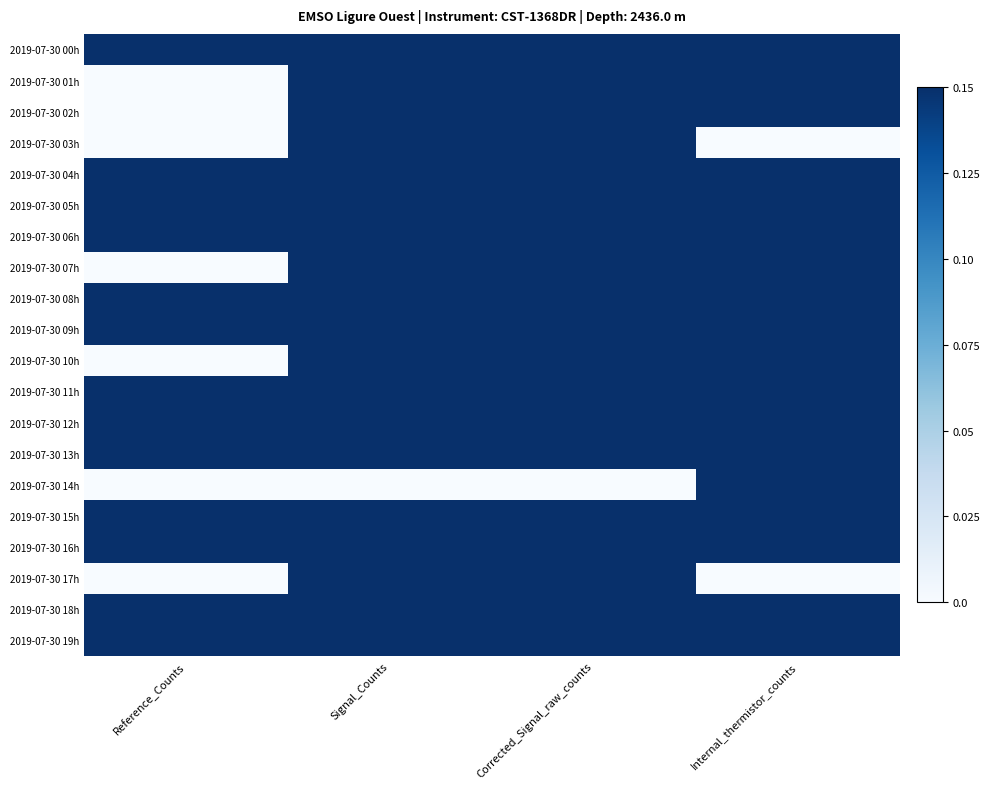

At which category is the sum across all series the highest?

Internal_thermistor_counts